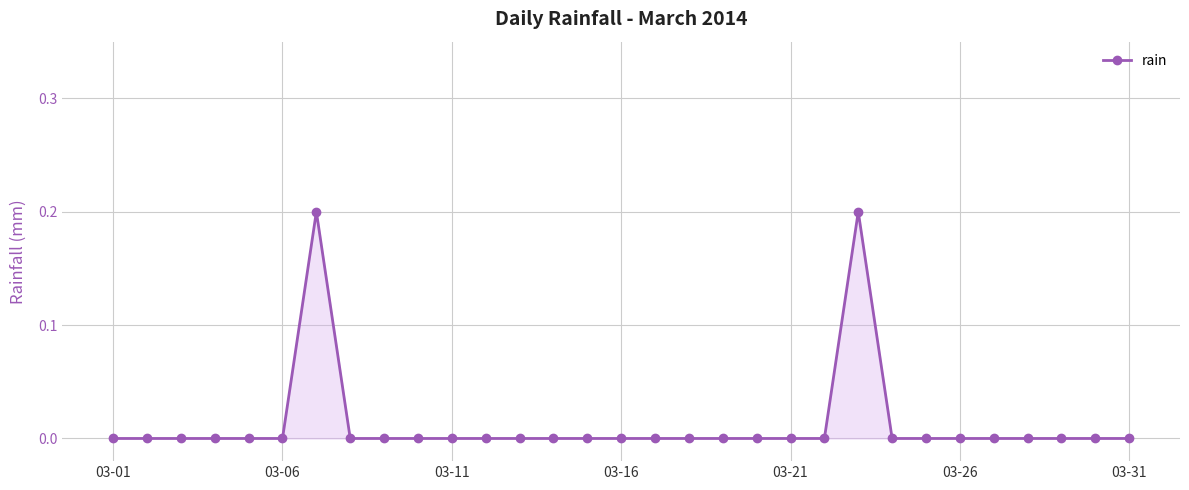

What is the sum of all values?

0.4